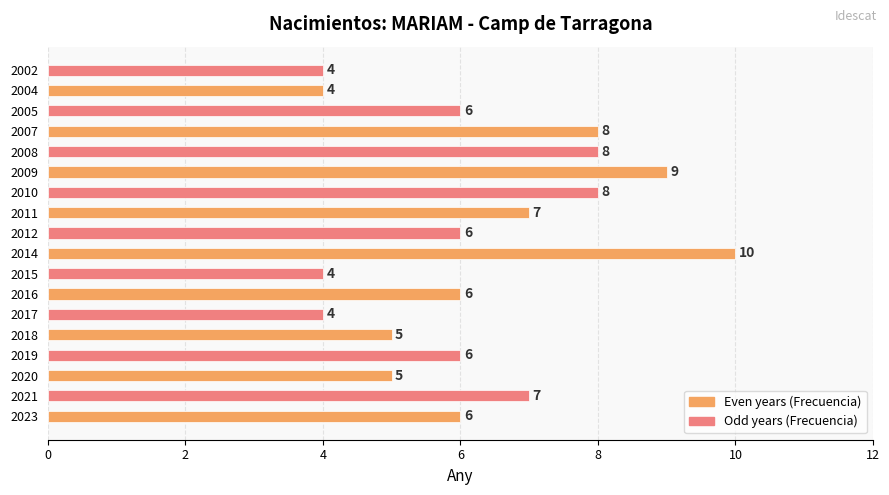

The chart shows a value of 6 at 2012. True or false?

True